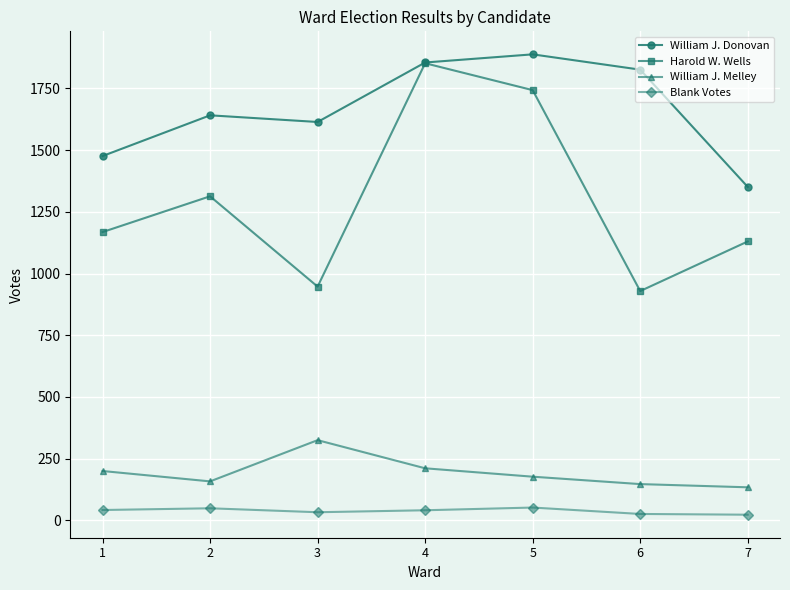

True or false: William J. Donovan has a value of 389 at 5.

False